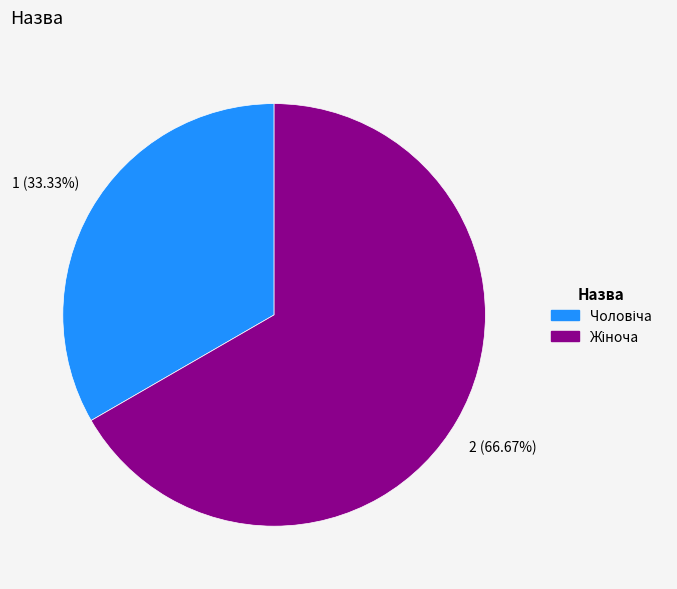

Is there a majority slice in this chart?

Yes